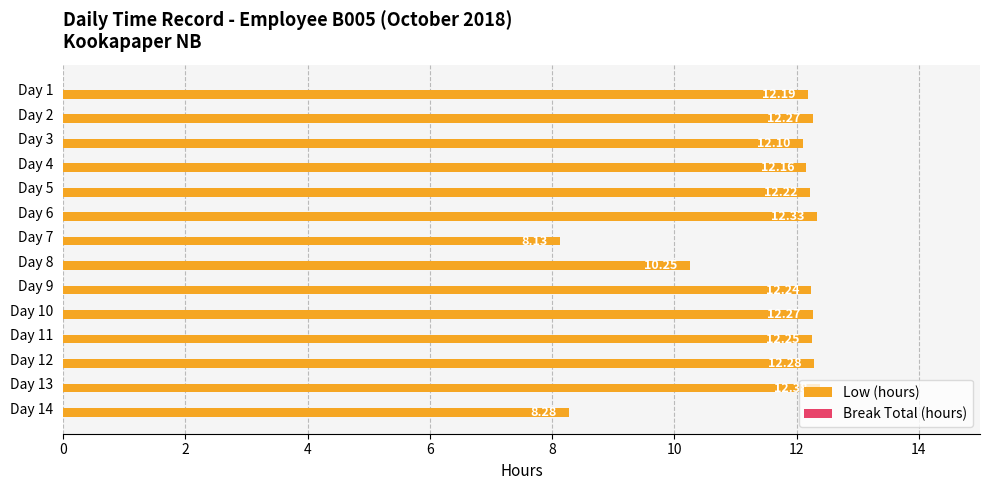

Which has a higher value, Day 5 or Day 9?

Day 9